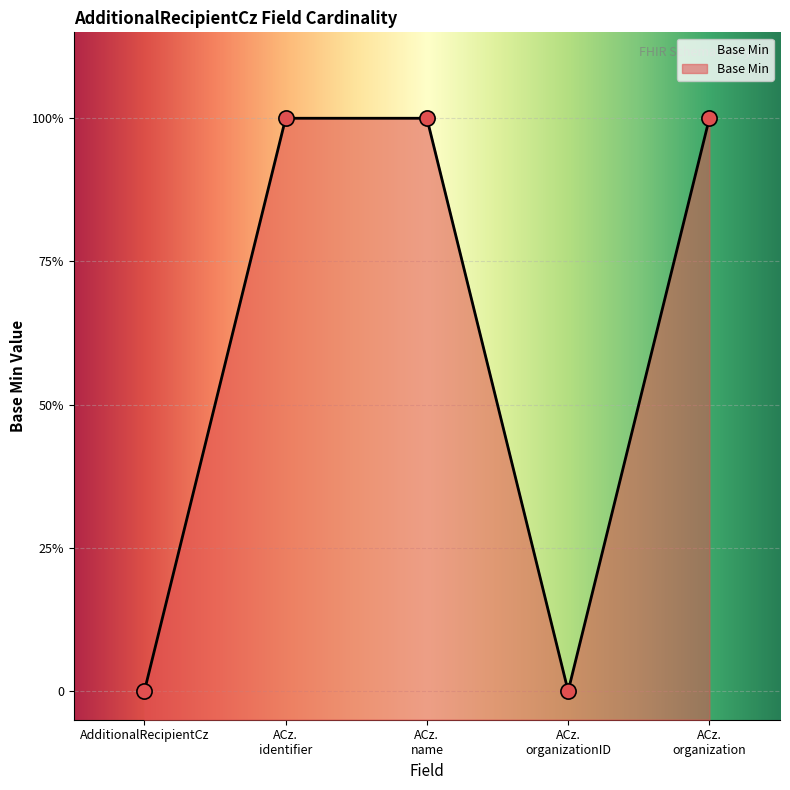

What is the ratio of the value at ACz. identifier to the value at ACz. organization?

1.0